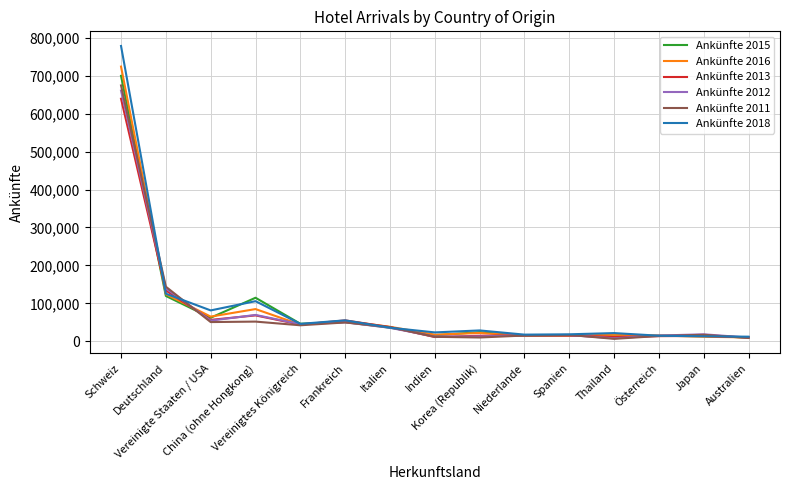

What is the total value across all series at Japan?

87560